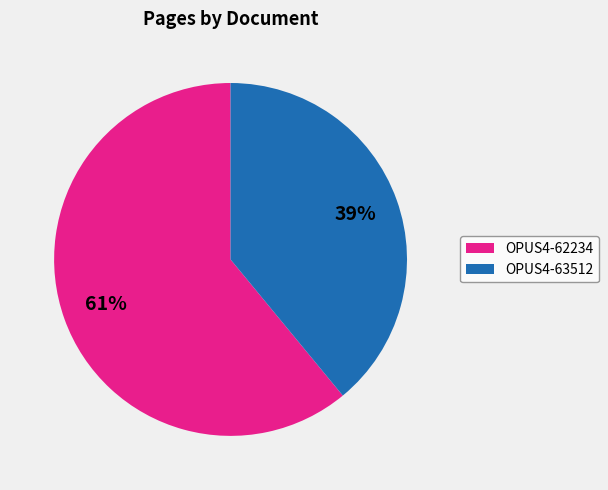

Rank the categories by value from lowest to highest.

OPUS4-63512, OPUS4-62234